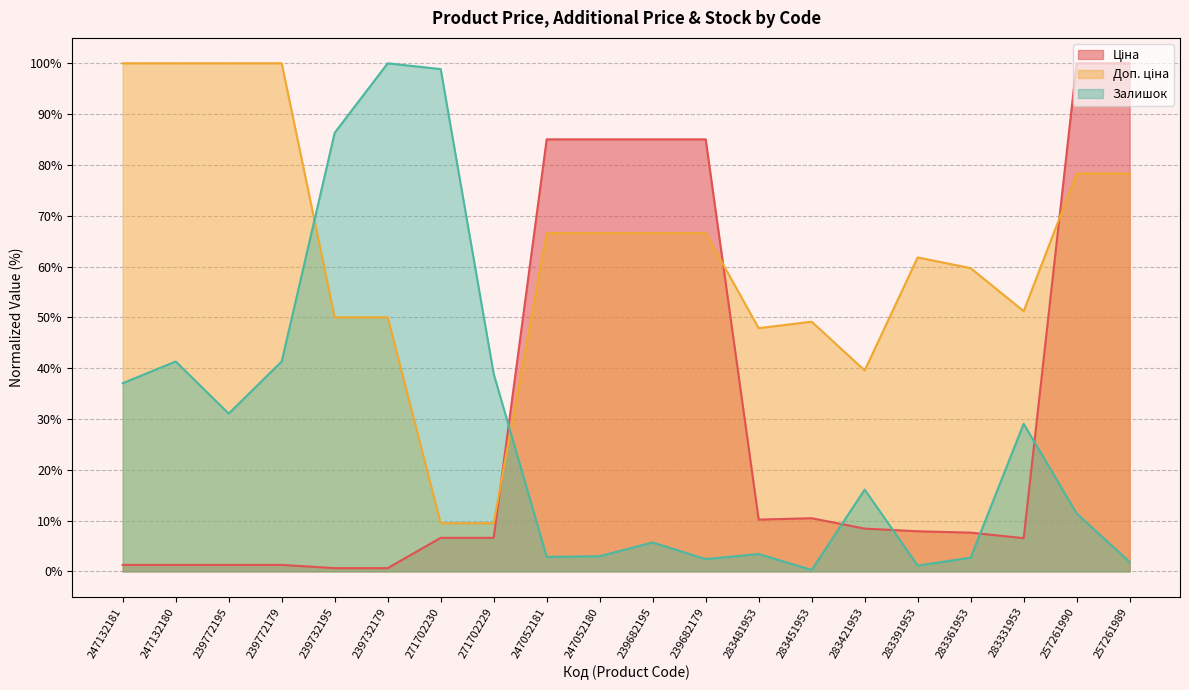

Reading left to right, transcribe all the data shown in this chart.

Ціна: 247132181=1.3	247132180=1.3	239772195=1.3	239772179=1.3	239732195=0.6	239732179=0.6	271702230=6.6	271702229=6.6	247052181=85.0	247052180=85.0	239682195=85.0	239682179=85.0	283481953=10.2	283451953=10.5	283421953=8.4	283391953=7.9	283361953=7.6	283331953=6.5	257261990=100.0	257261989=100.0
Доп. ціна: 247132181=100.0	247132180=100.0	239772195=100.0	239772179=100.0	239732195=50.0	239732179=50.0	271702230=9.5	271702229=9.5	247052181=66.6	247052180=66.6	239682195=66.6	239682179=66.6	283481953=47.9	283451953=49.1	283421953=39.6	283391953=61.8	283361953=59.7	283331953=51.2	257261990=78.3	257261989=78.3
Залишок: 247132181=37.0	247132180=41.3	239772195=31.1	239772179=41.3	239732195=86.3	239732179=100.0	271702230=98.9	271702229=38.9	247052181=2.8	247052180=3.0	239682195=5.7	239682179=2.4	283481953=3.4	283451953=0.3	283421953=16.1	283391953=1.1	283361953=2.7	283331953=29.1	257261990=11.4	257261989=1.9